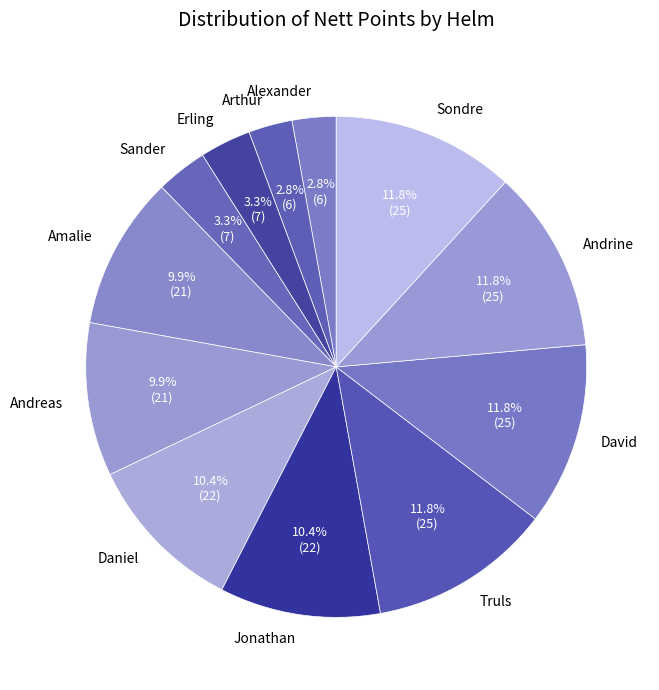

Does Jonathan account for over 50% of the chart?

No